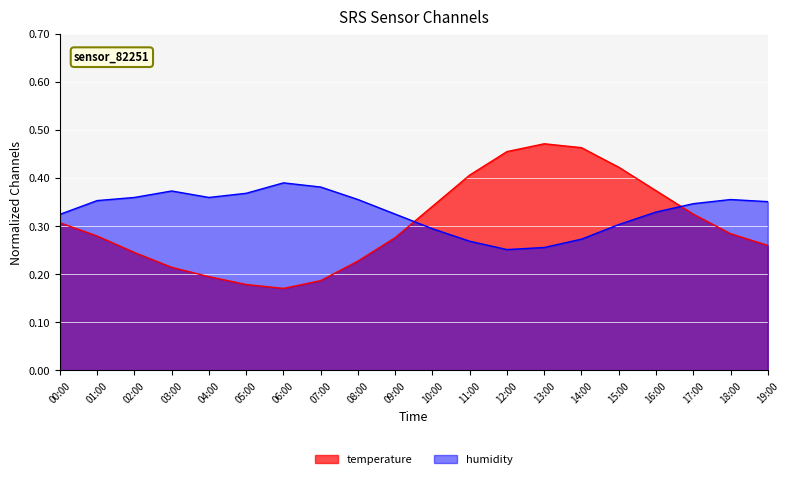

Between 04:00 and 13:00, which series saw the biggest shift?

temperature